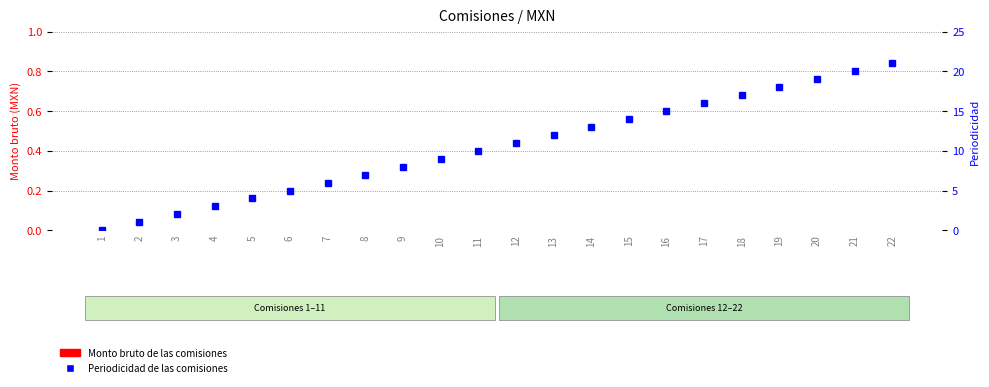

What is the maximum value shown in the chart?

21